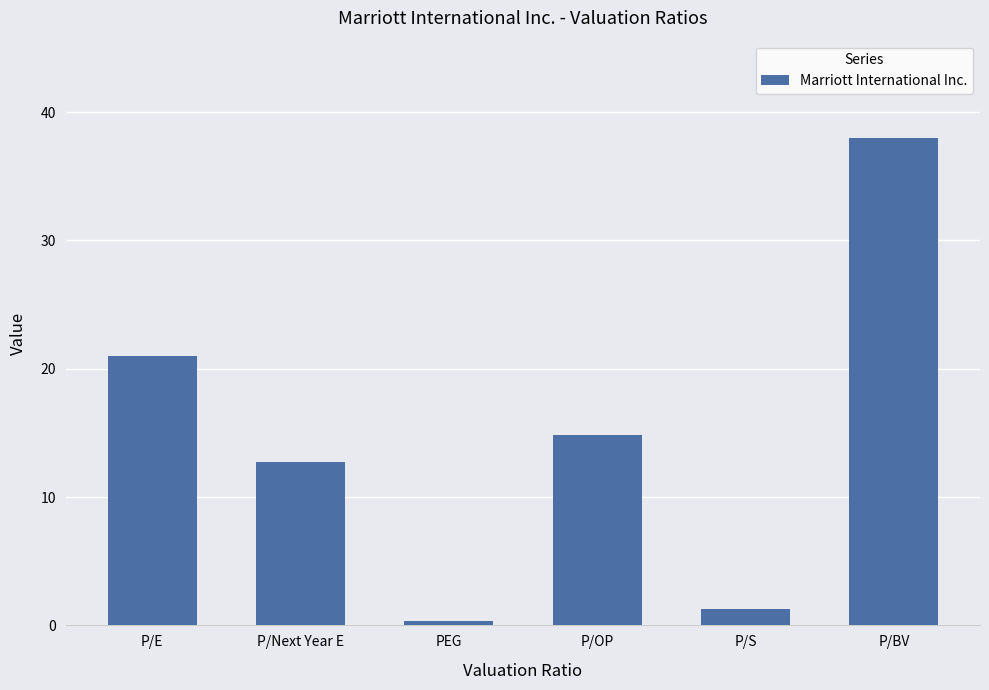

Is it true that the value at P/Next Year E is 12.7?

True